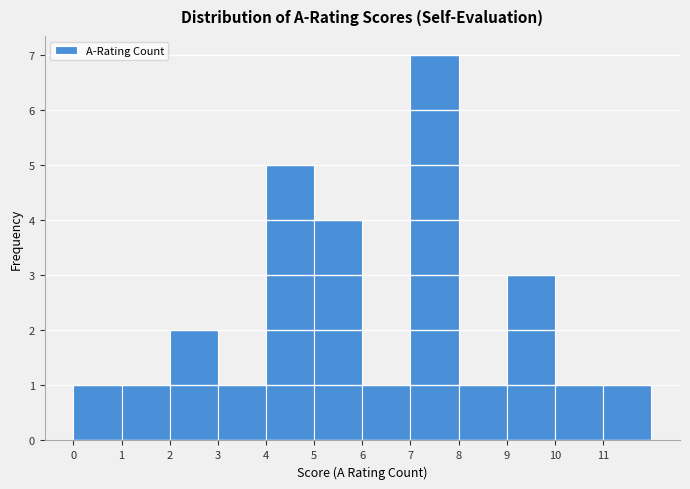

Reading left to right, transcribe this chart: for each bar, give the range it covers on the x-axis and its height. The values are not printed on the chart, so give them approximately, as read against the axis.

0 to 1: 1
1 to 2: 1
2 to 3: 2
3 to 4: 1
4 to 5: 5
5 to 6: 4
6 to 7: 1
7 to 8: 7
8 to 9: 1
9 to 10: 3
10 to 11: 1
11 to 12: 1